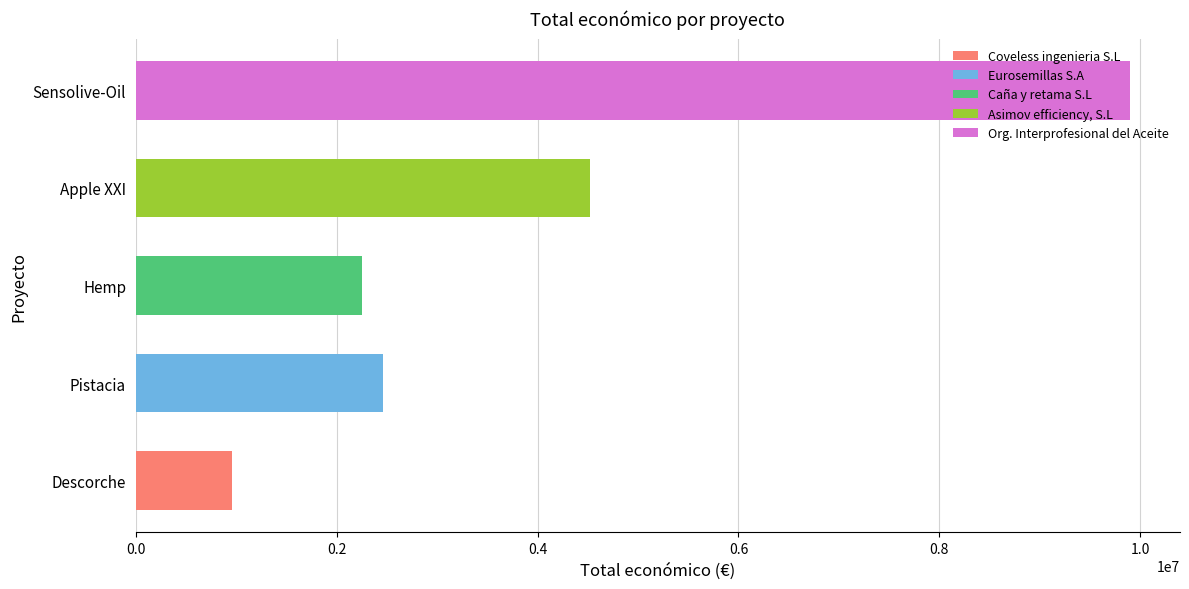

What is the total value across all series at Descorche?

960345